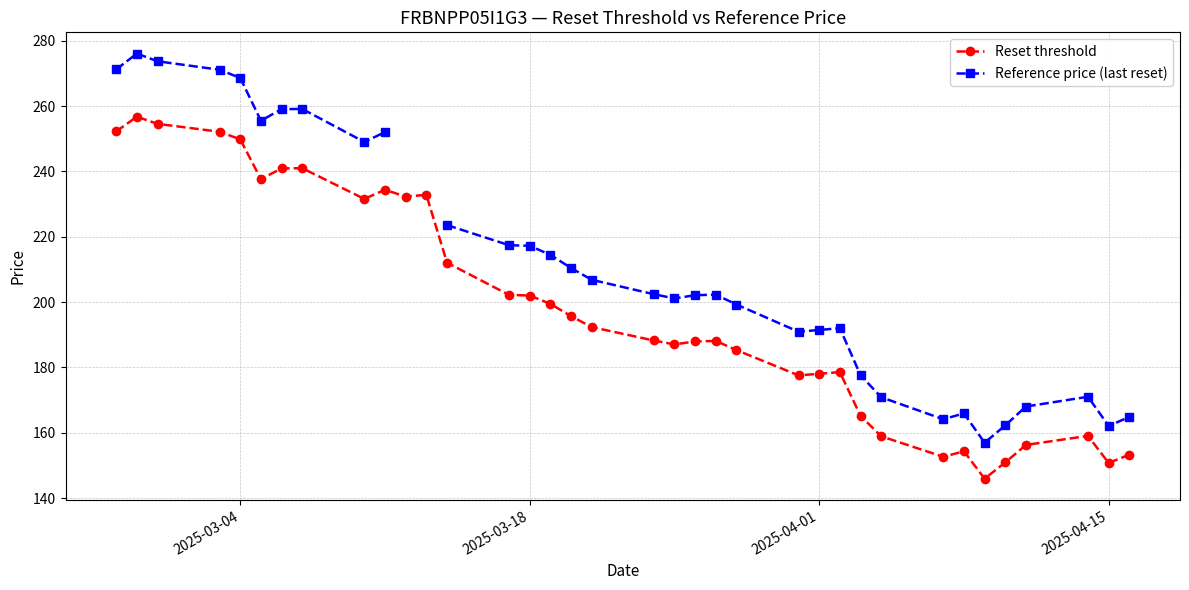

What is the minimum value for Reference price (last reset)?

156.9